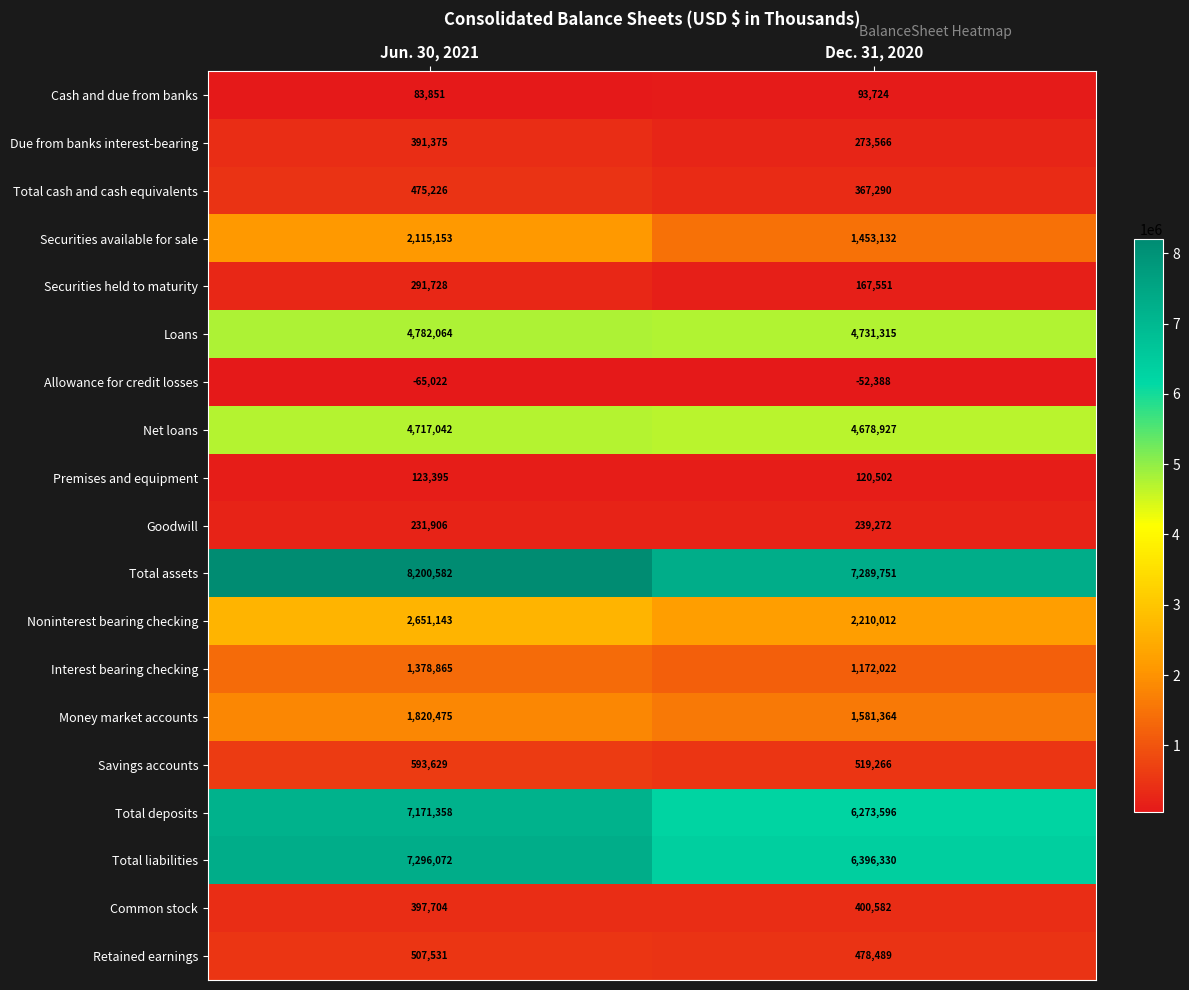

Which series has the largest total across all categories?

Total assets